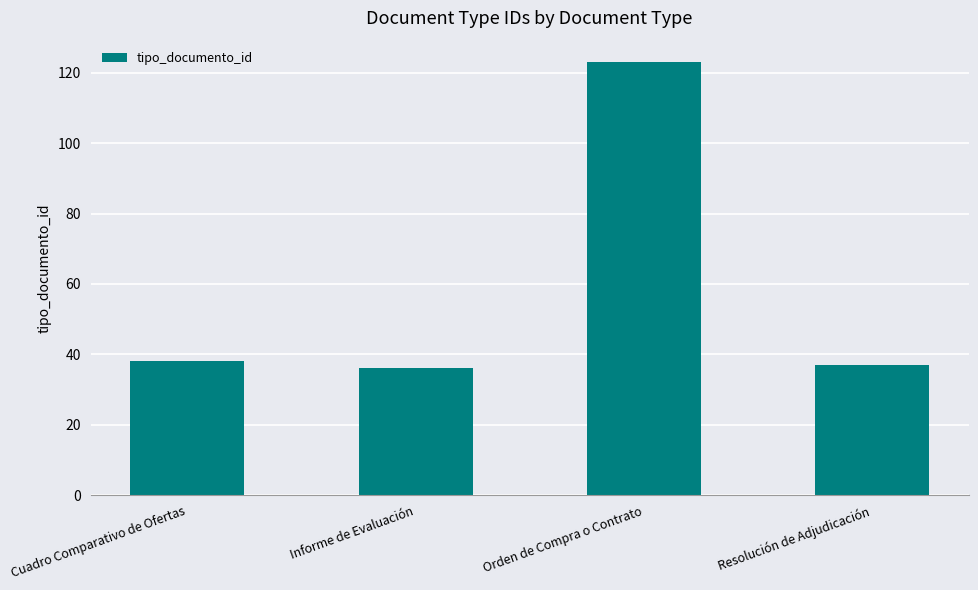

What is the sum of all values?

234